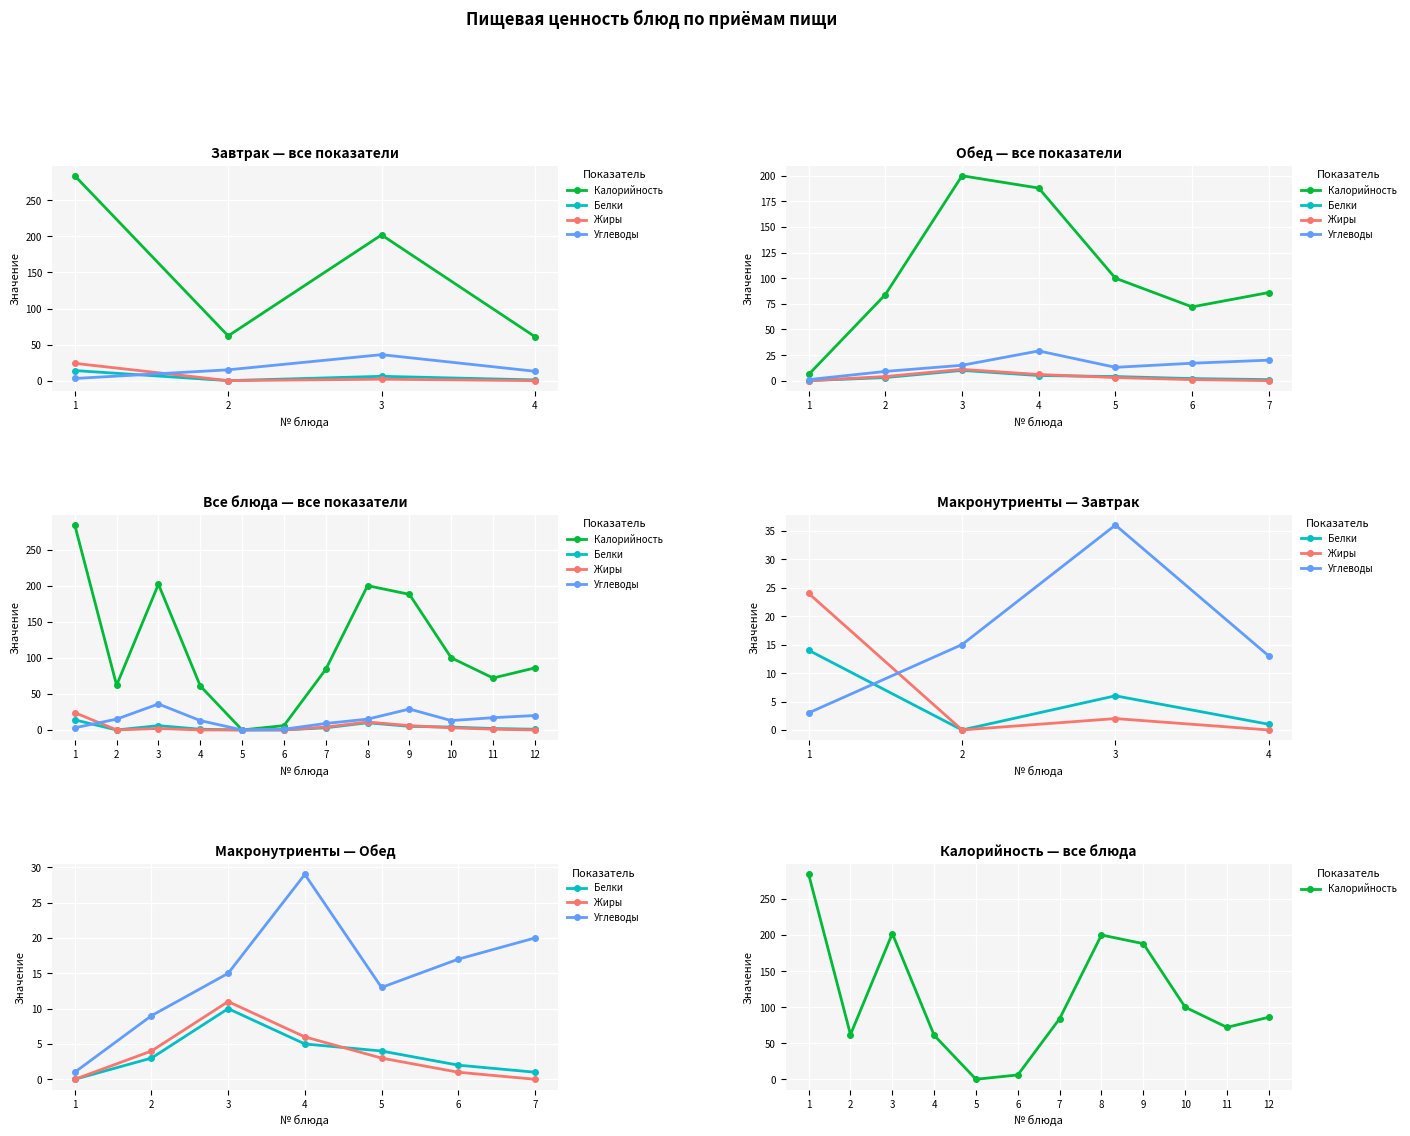

How many interior local peaks does the Белки series have?

2